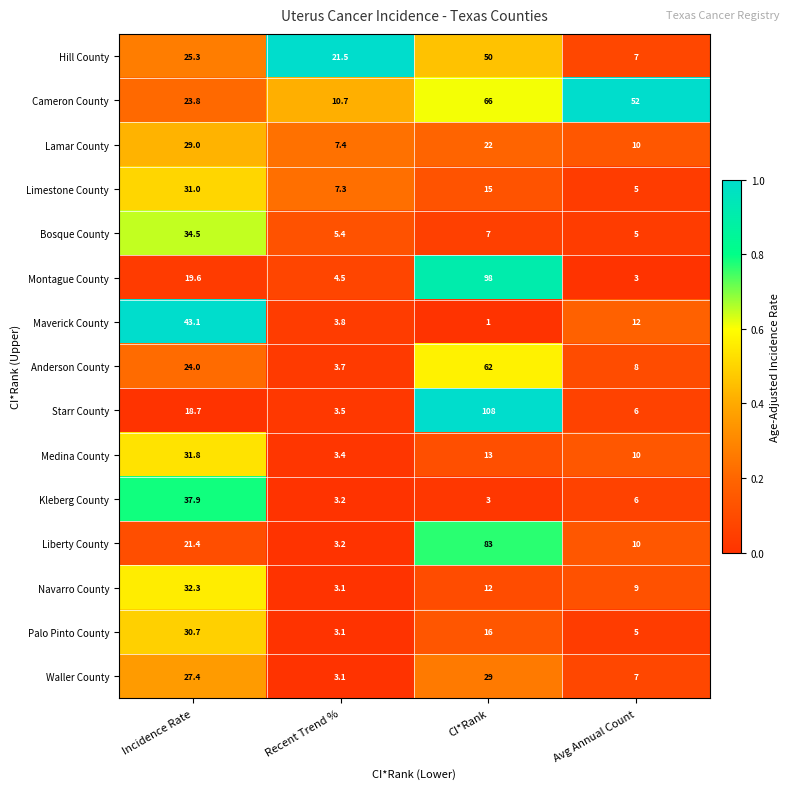

List the labels in order of Limestone County value, smallest first.

Avg Annual Count, Recent Trend %, CI*Rank, Incidence Rate